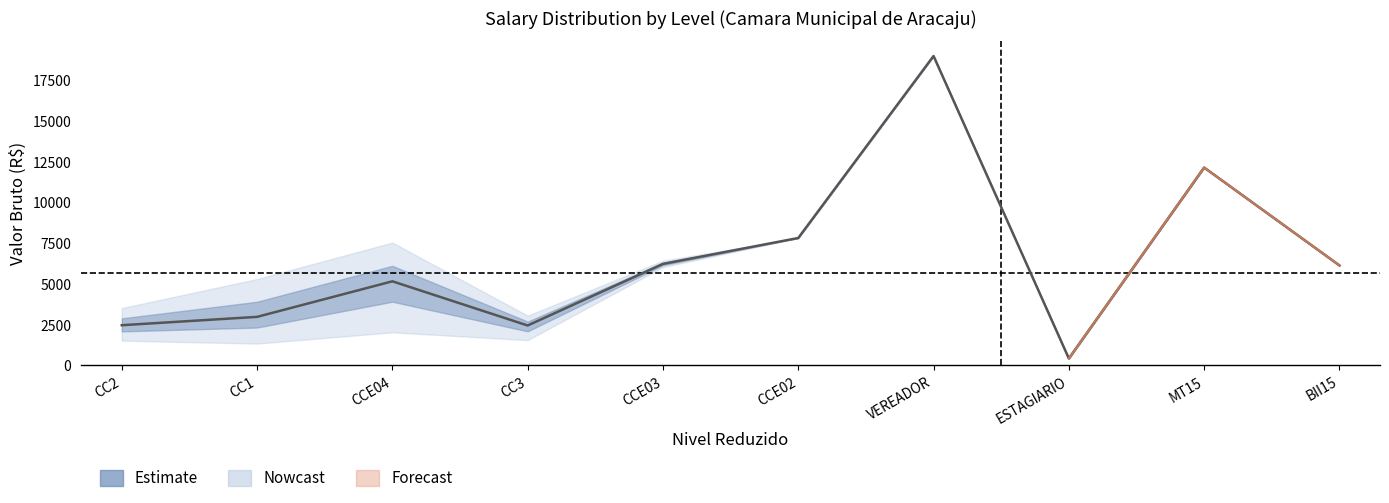

Reading left to right, what are all the values shown in this chart?

Mean Salary: 2461.5	2974.0	5157.4	2444.3	6225.8	7816.7	18991.7	420.0	12143.5	6133.9
Upper Band: 3513.6	5294.1	7534.9	3047.5	6420.6	7816.7	18991.7	420.0	12143.5	6133.9
Lower Band: 1513.5	1334.9	2025.0	1547.5	6031.0	7816.7	18991.7	420.0	12143.5	6133.9